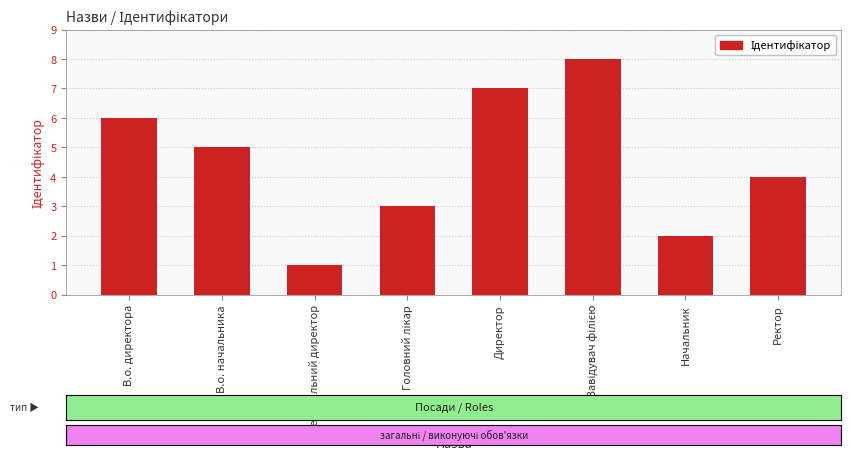

True or false: the data shows 3 at В.о. директора.

False